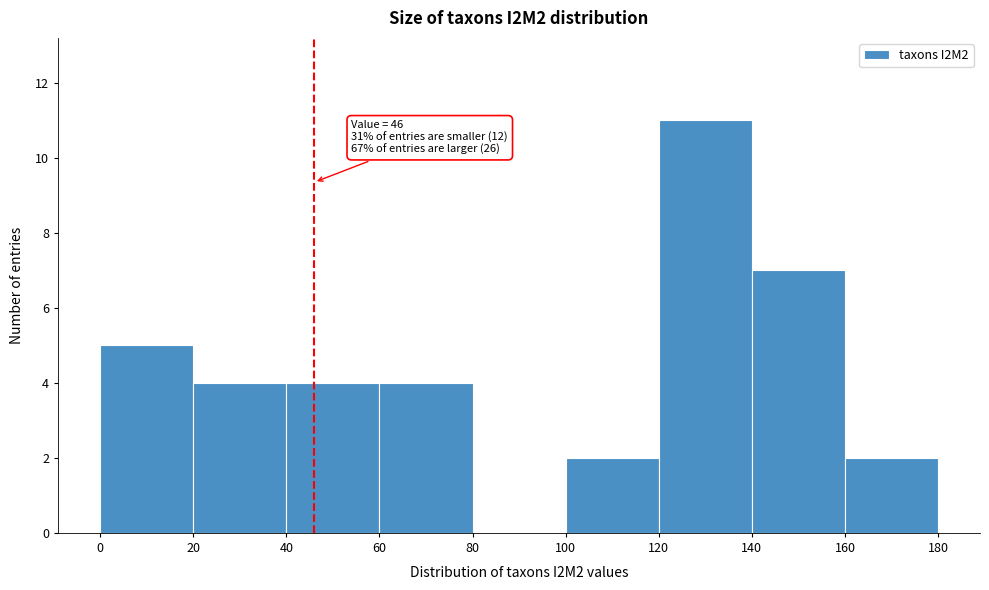

Which range on the x-axis has the tallest bar?

120 to 140